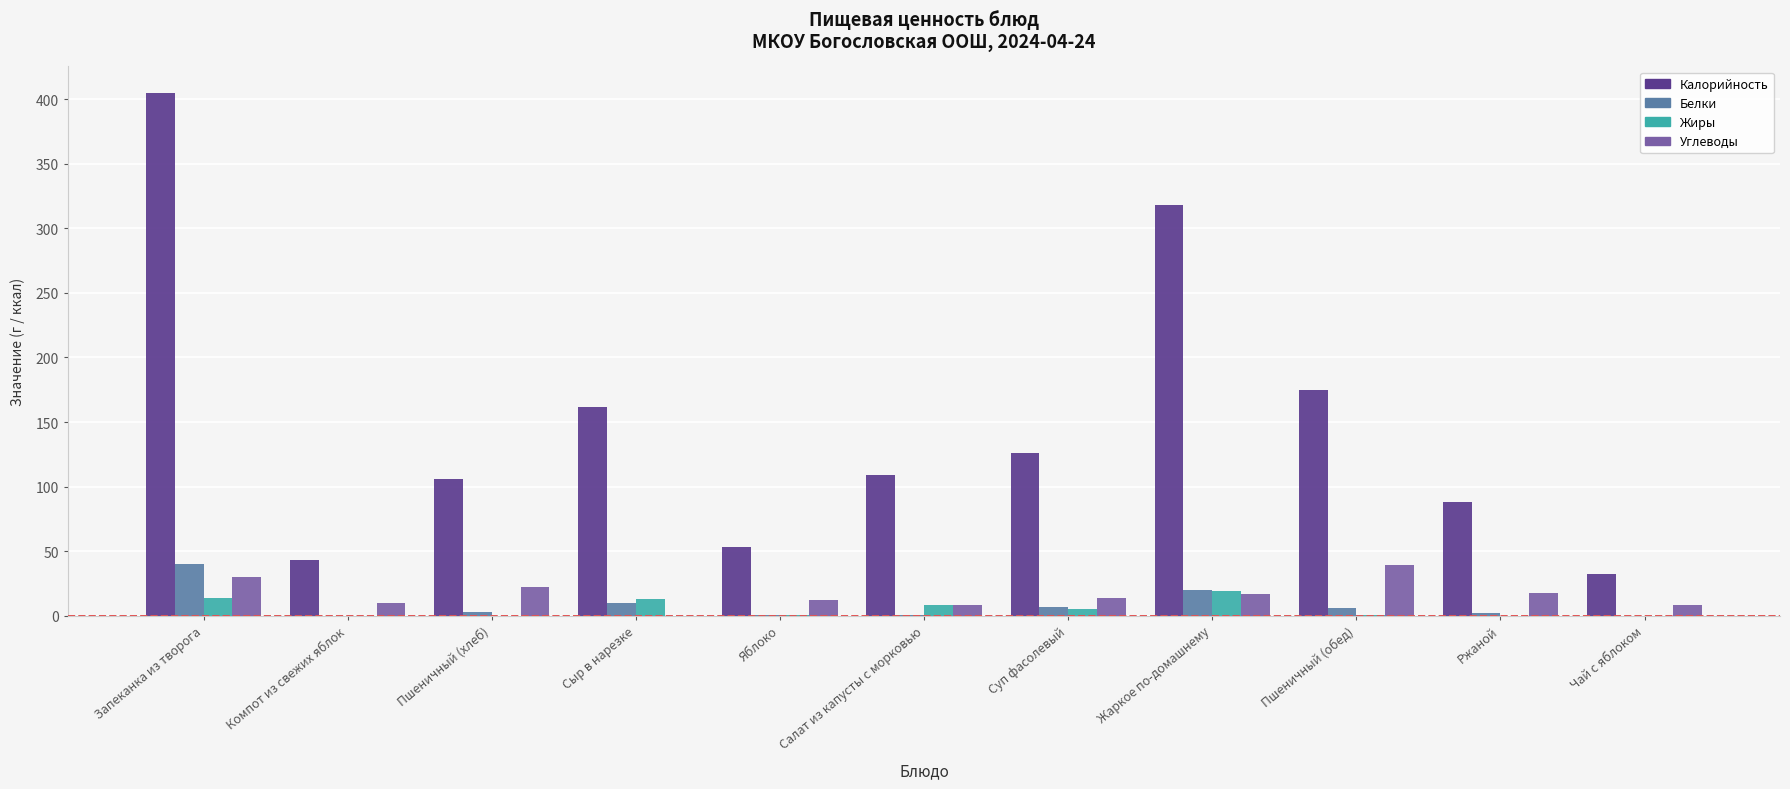

What is the total value across all series at Компот из свежих яблок?

53